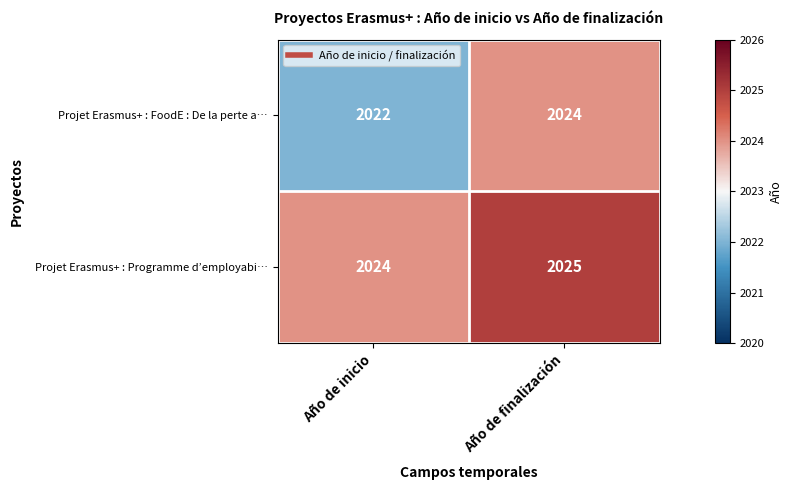

True or false: Projet Erasmus+ : FoodE : De la perte a… has a value of 2024 at Año de finalización.

True